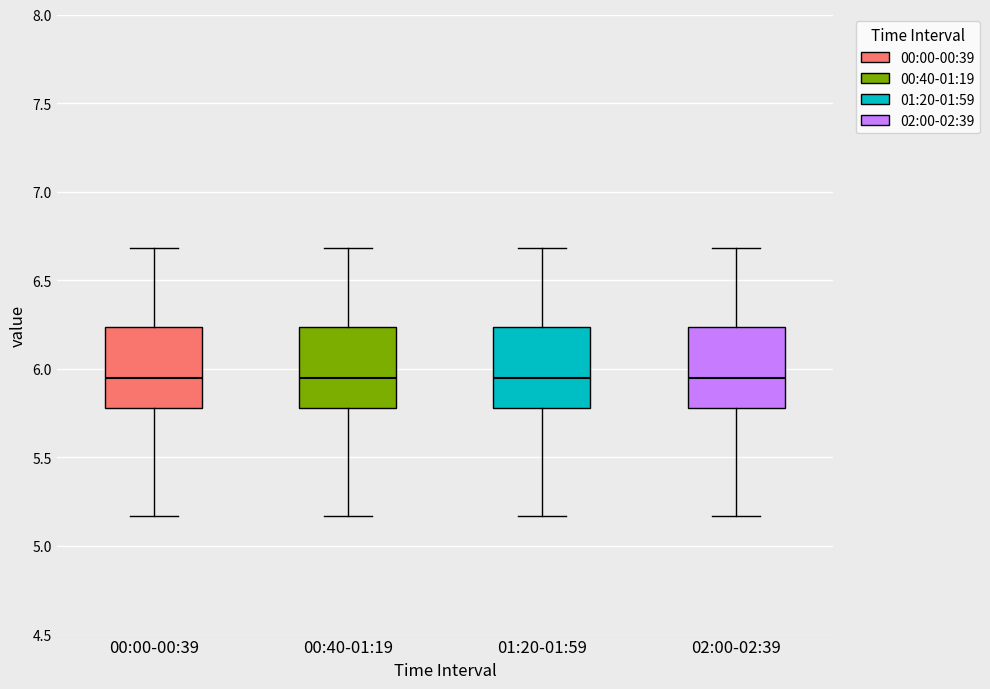

Where does the upper whisker of the box for 01:20-01:59 end on the y-axis? The values are not printed on the chart, so give them approximately, as read against the axis.

6.70